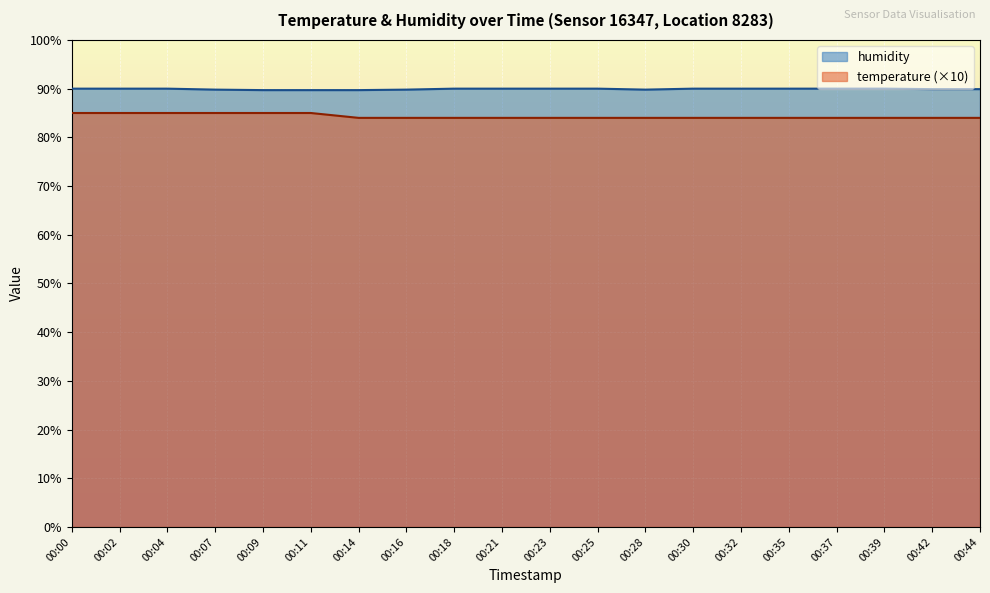

True or false: humidity and temperature cross at least once.

False